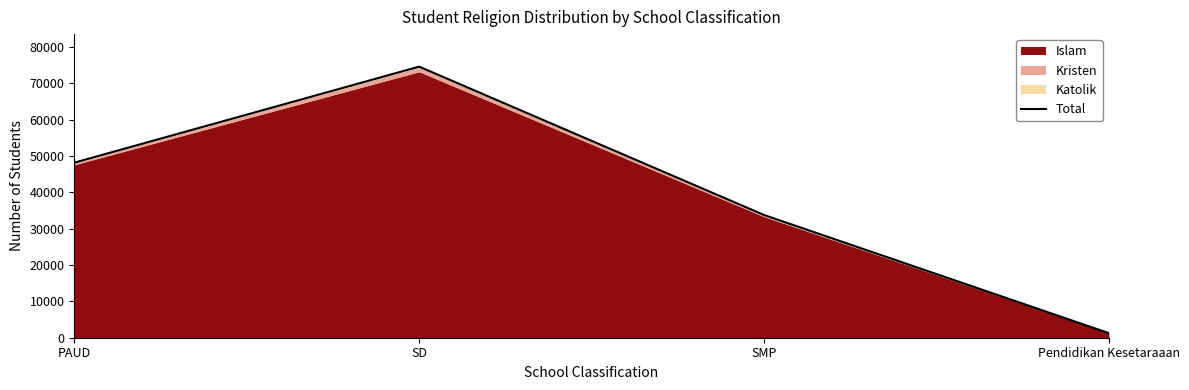

What is the average value?

39418